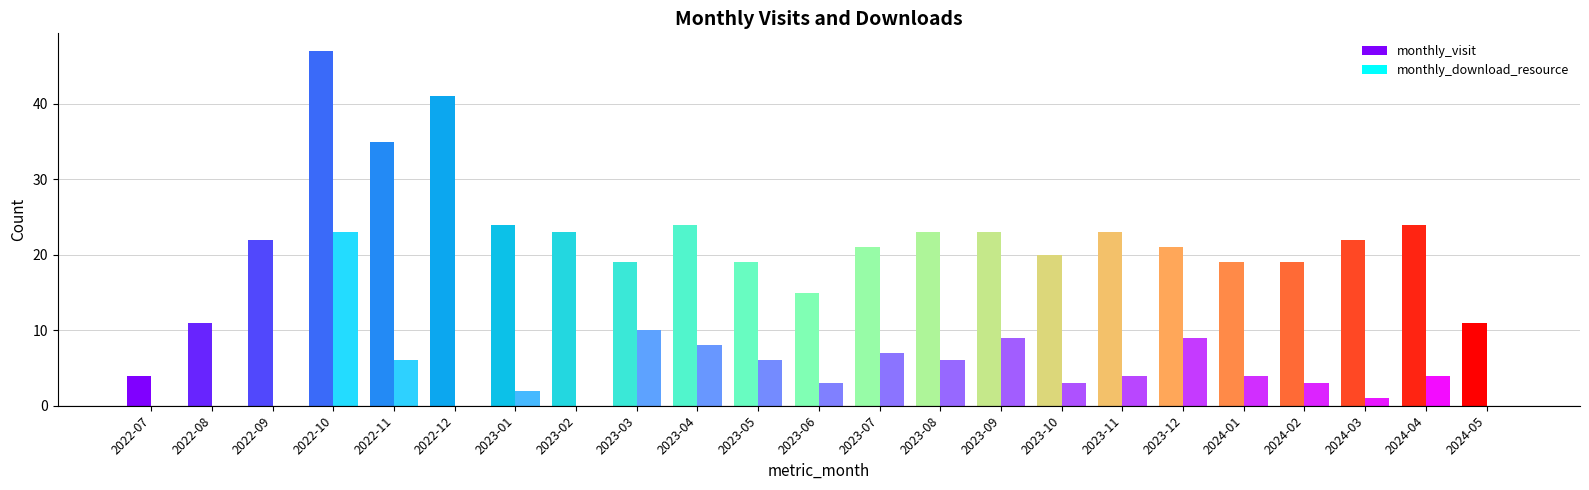

How many distinct data groups are displayed?

2